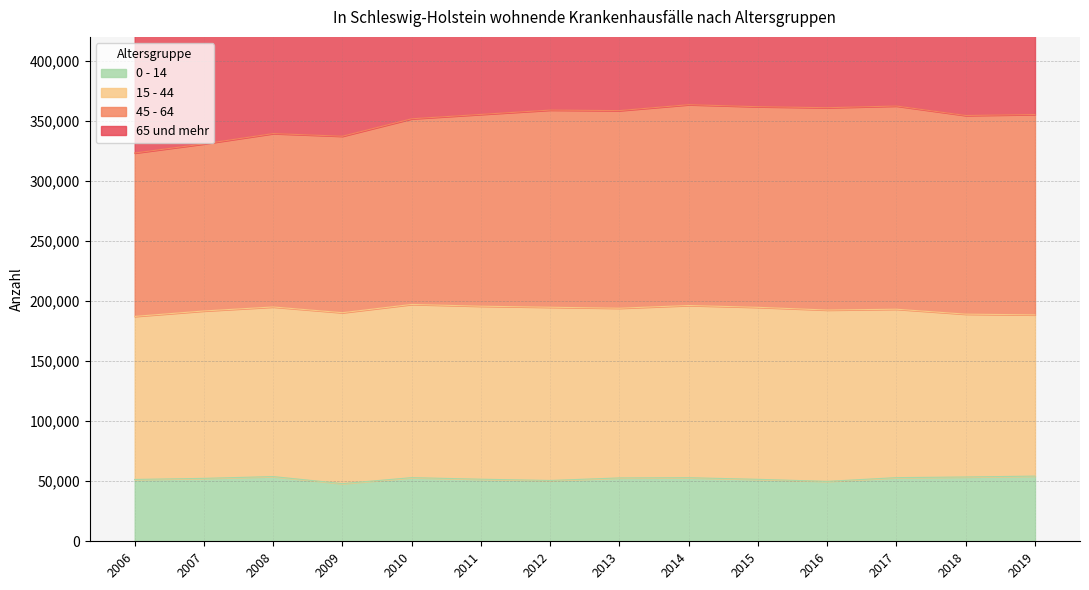

At which category is the sum across all series the highest?

2017